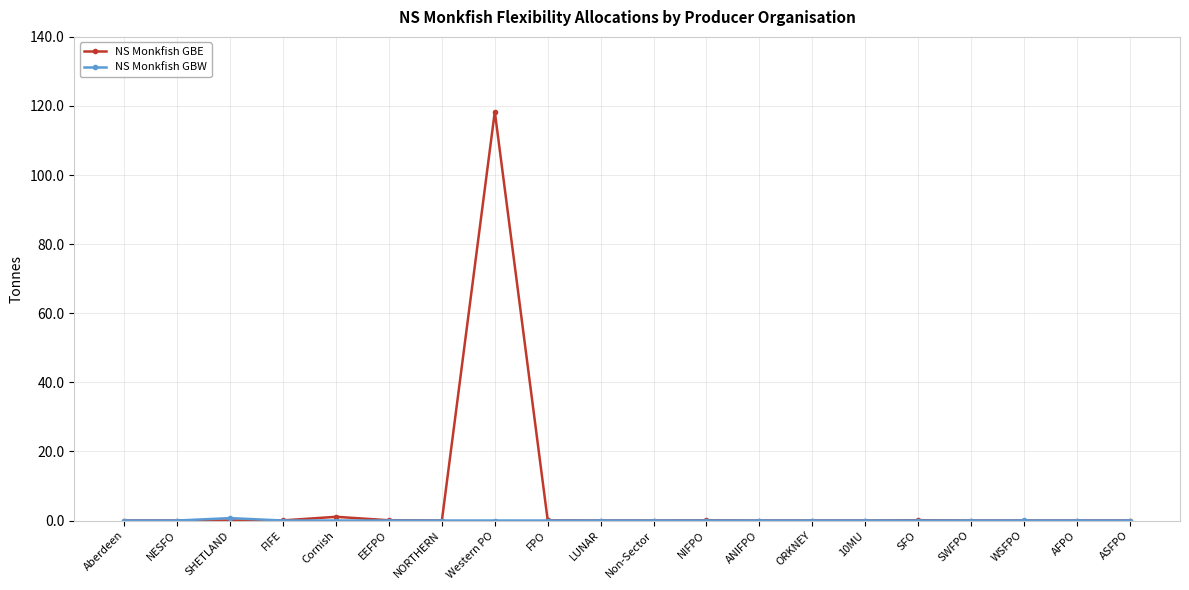

Which series has the largest total across all categories?

NS Monkfish GBE